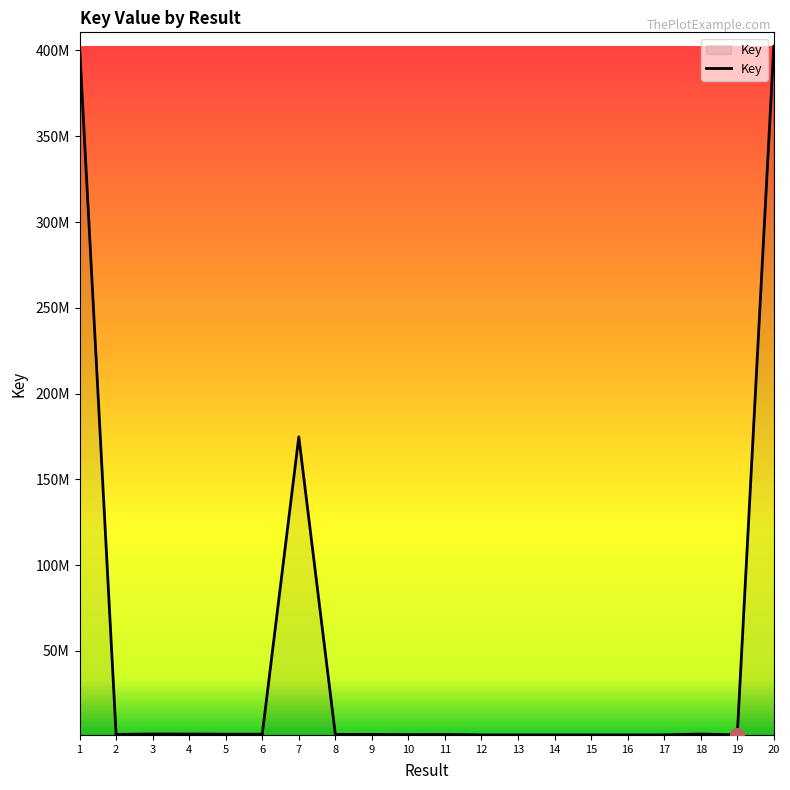

Reading left to right, extract all data points from this chart.

402529466	1325338	1562017	1545125	1435946	1435937	174749901	1307233	1343910	1204911	1284155	1065945	1065943	1065941	1065936	1065934	1065932	1541732	1065929	402528389